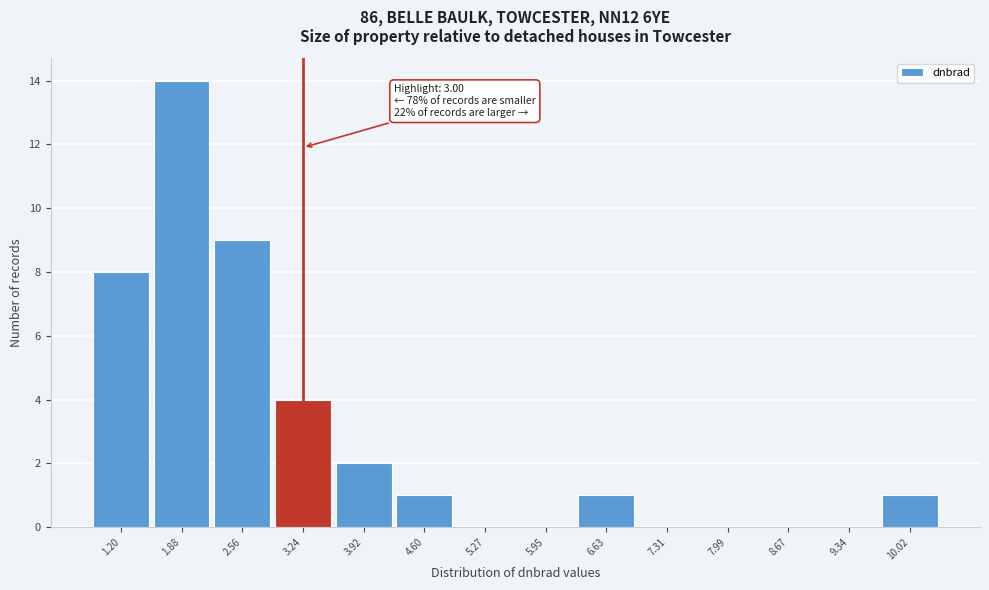

Which range on the x-axis has the tallest bar?

1.5 to 2.2